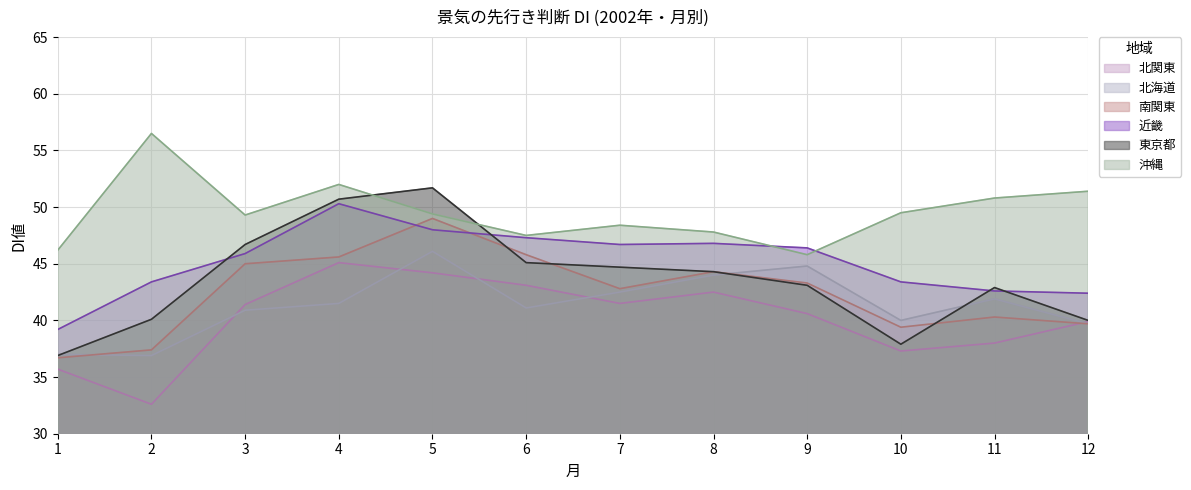

Where is 沖縄 nearest to the value 51?

11